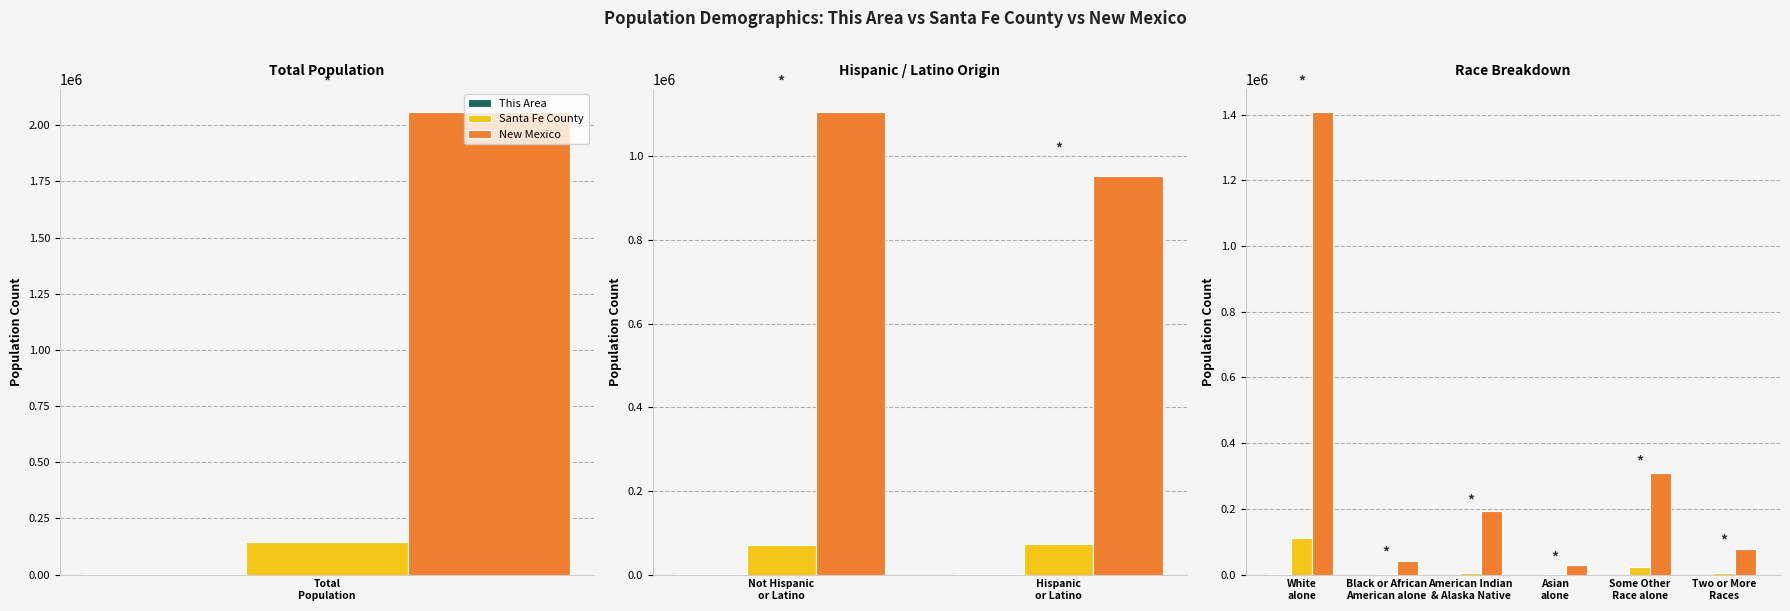

What is the maximum value for This Area?

1386